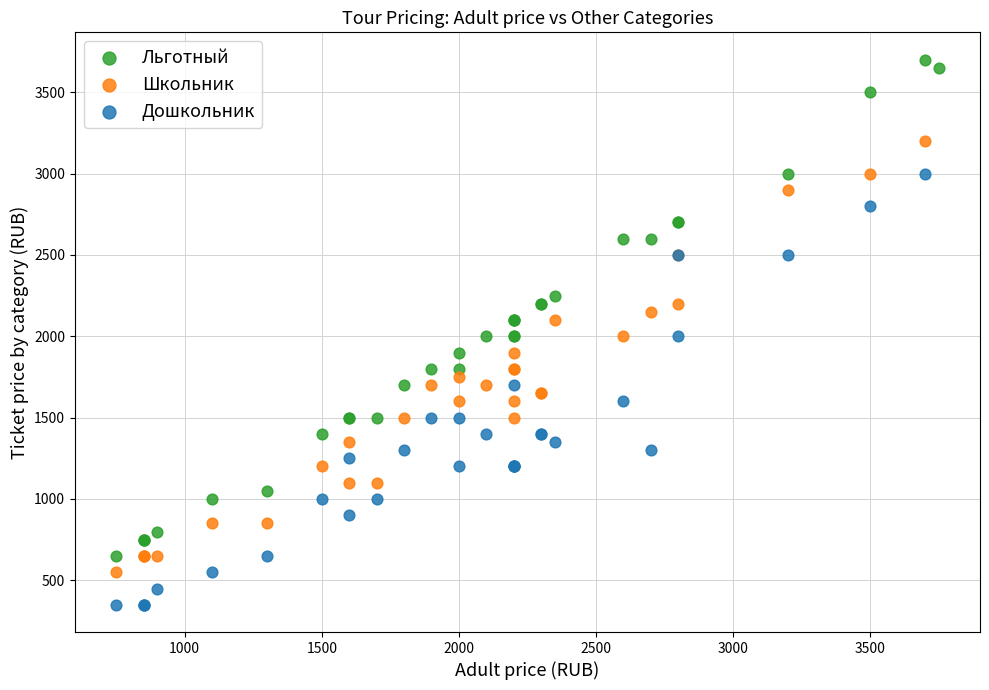

Which series has the largest Y range (max minus min)?

Льготный